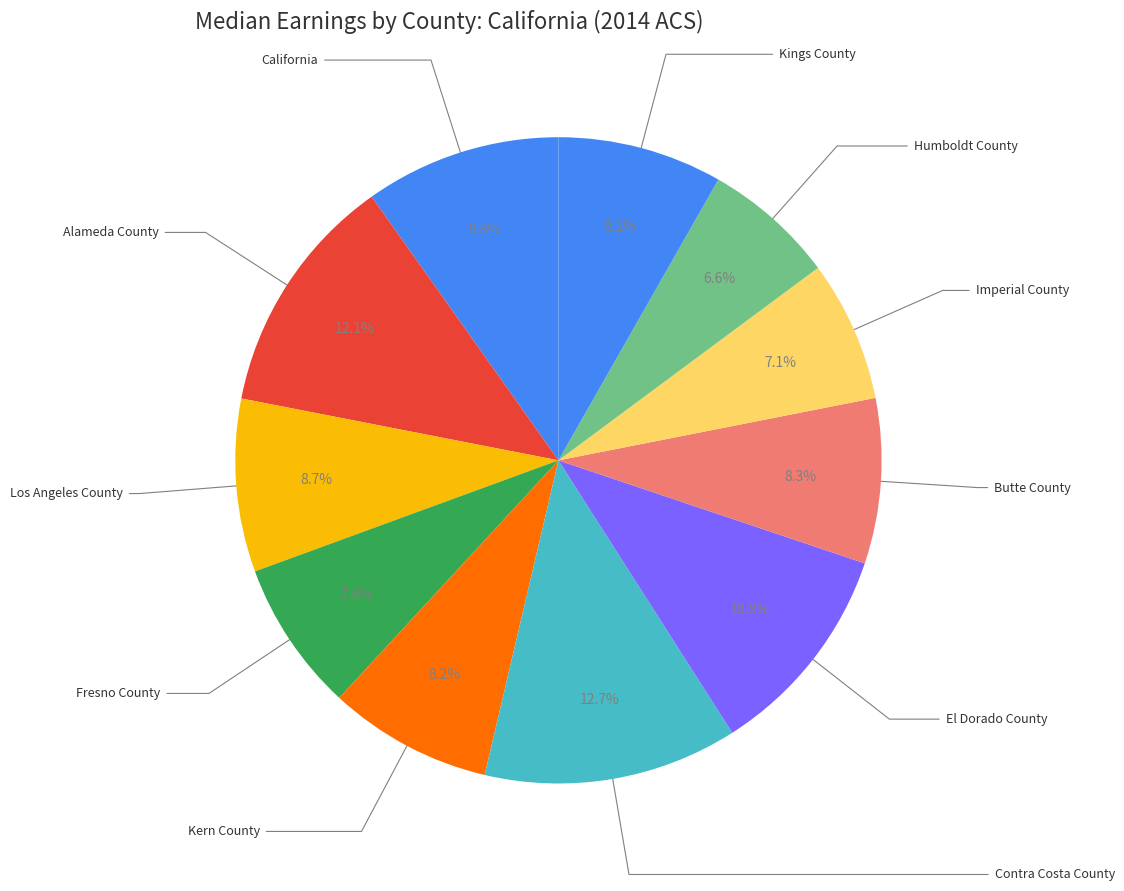

Is Butte County the majority of the pie?

No